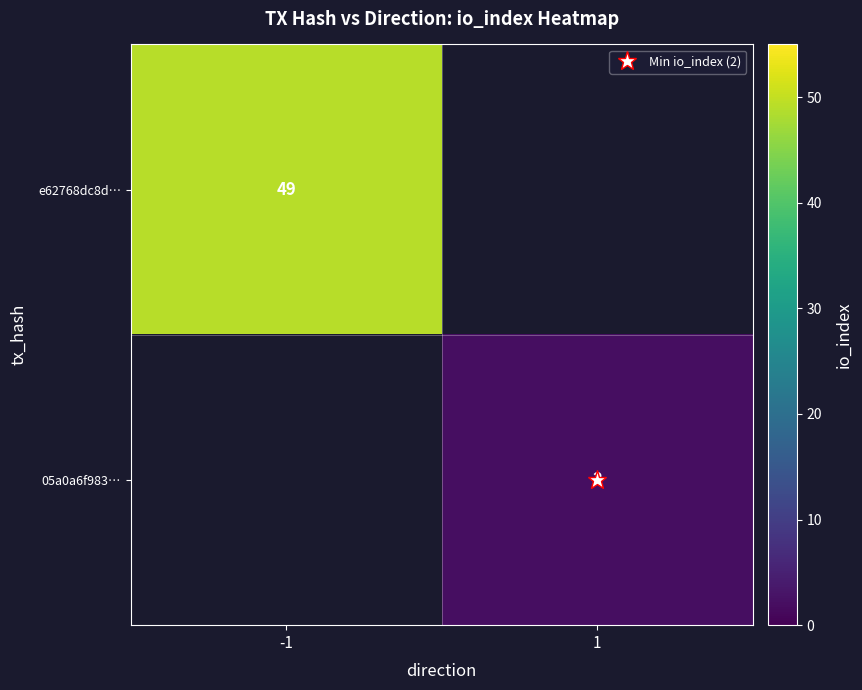

The 05a0a6f983… series shows 0.7 at 1. True or false?

False